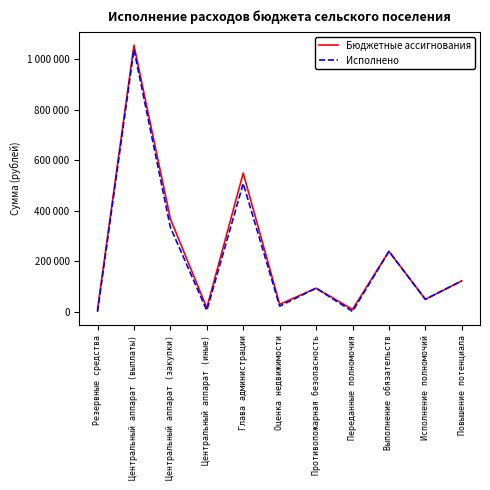

What are all the series names shown in the legend?

Бюджетные ассигнования, Исполнено